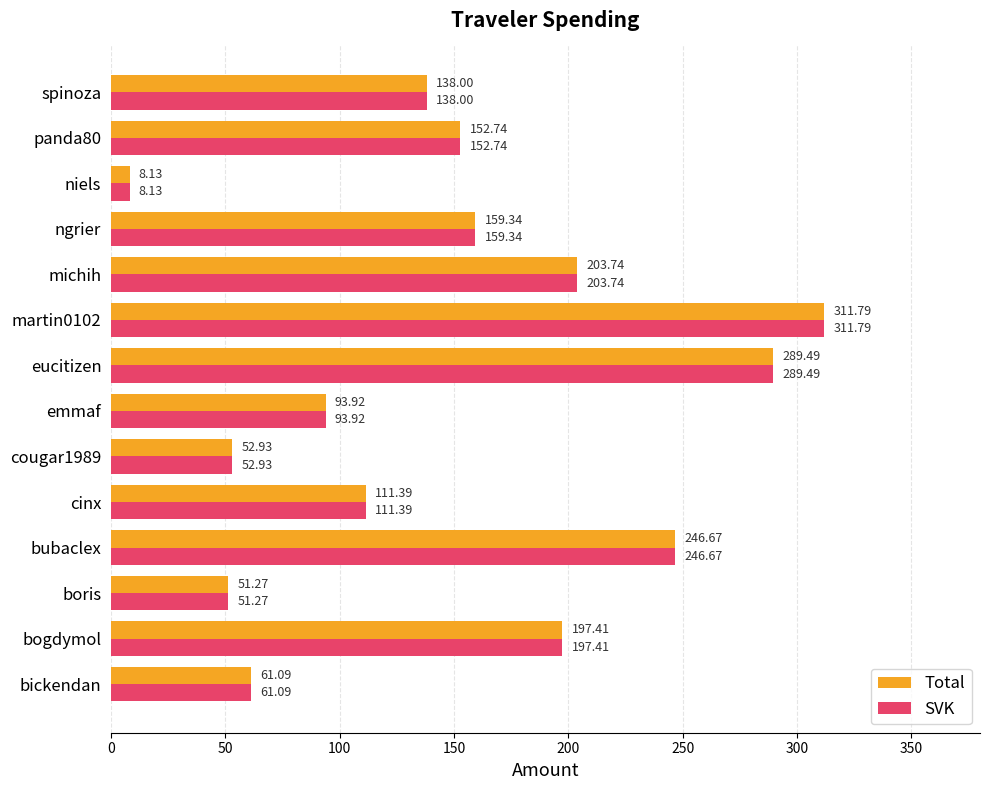

At which category is the sum across all series the highest?

martin0102